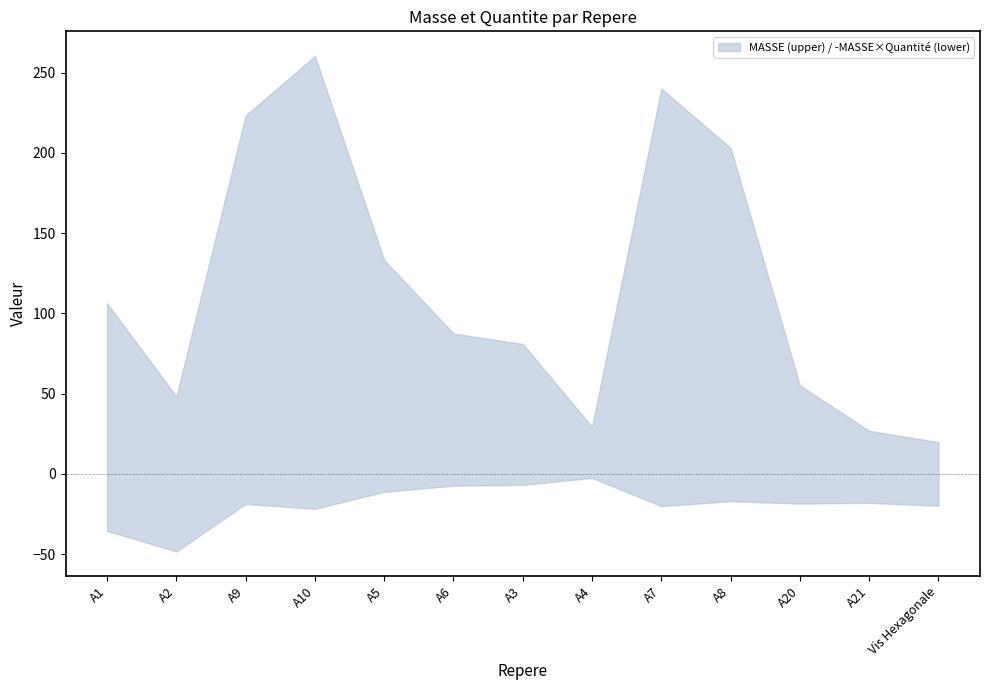

Reading right to left, transcribe all the data shown in this chart.

MASSE: Vis Hexagonale=19.8	A21=26.9	A20=55.2	A8=203.0	A7=240.0	A4=29.4	A3=81.0	A6=87.5	A5=133.2	A10=260.3	A9=223.2	A2=48.2	A1=106.2
Quantite: Vis Hexagonale=12.0	A21=8.0	A20=4.0	A8=1.0	A7=1.0	A4=1.0	A3=1.0	A6=1.0	A5=1.0	A10=1.0	A9=1.0	A2=12.0	A1=4.0